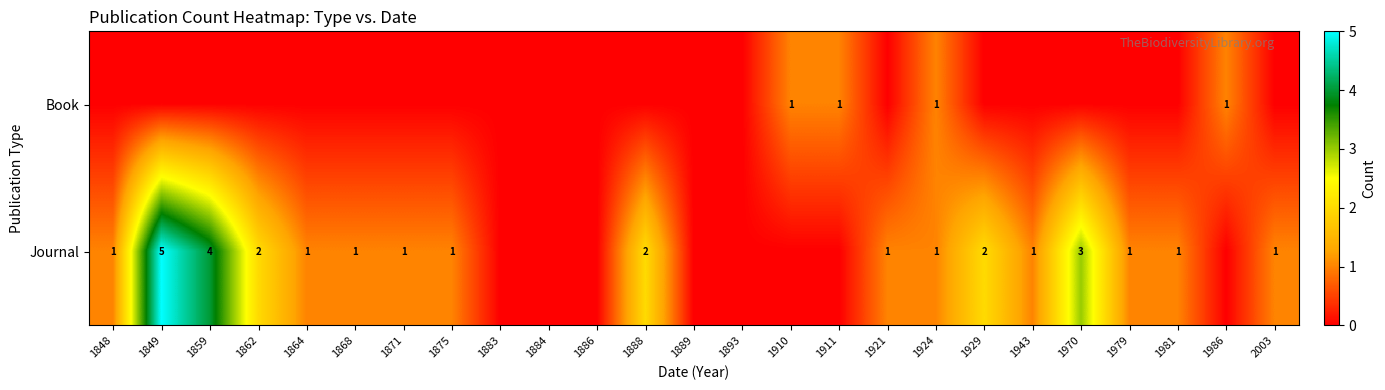

Is it true that Journal equals 2 at 1862?

True